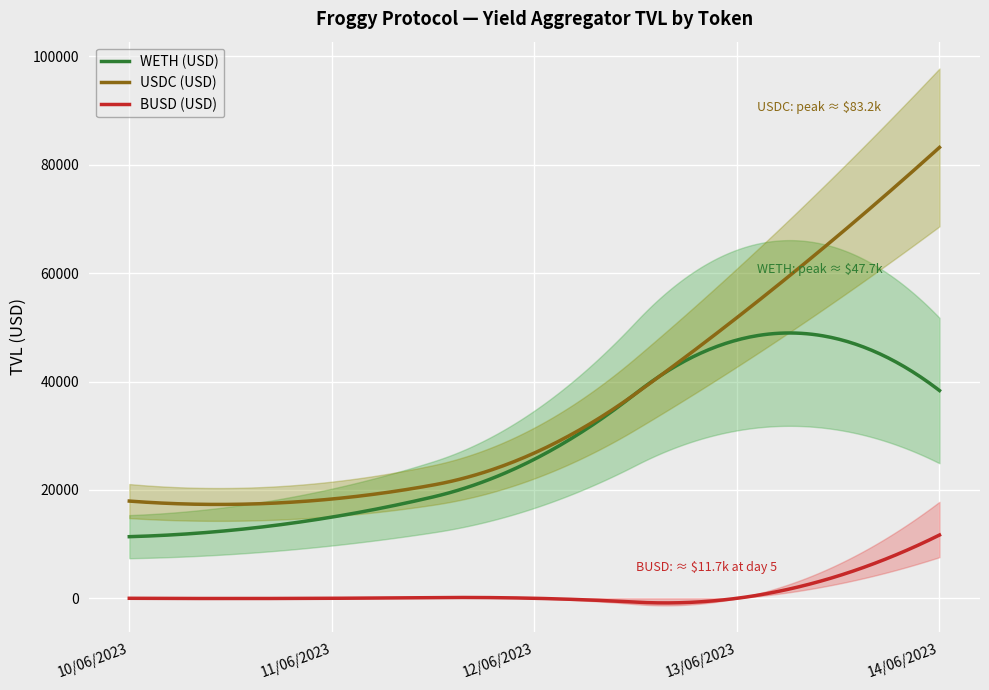

Count the number of data series in this chart.

3